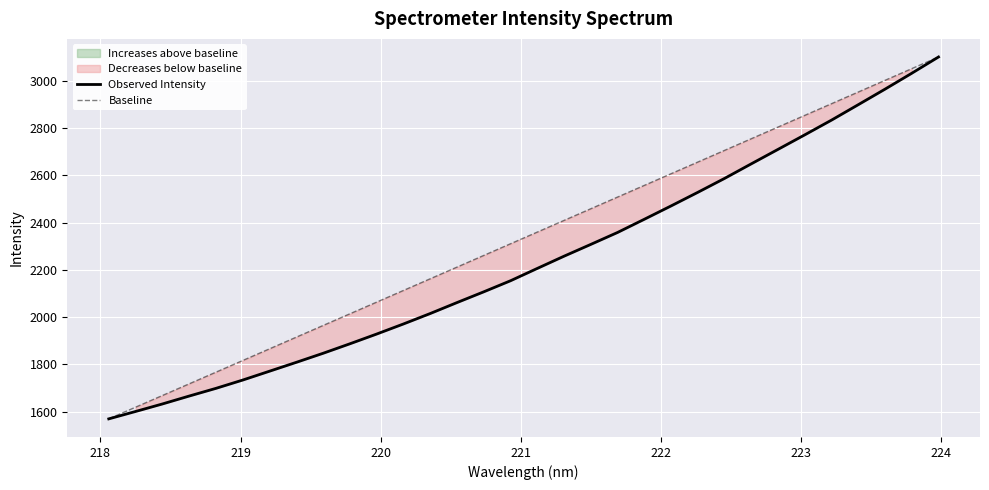

What is the minimum value for Observed Intensity?

1569.7